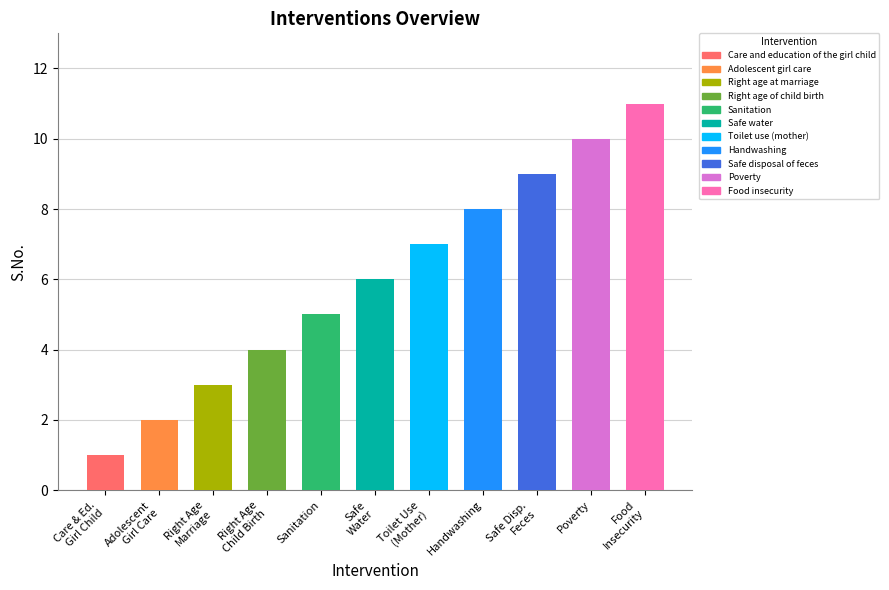

What is the sum of all values?

66